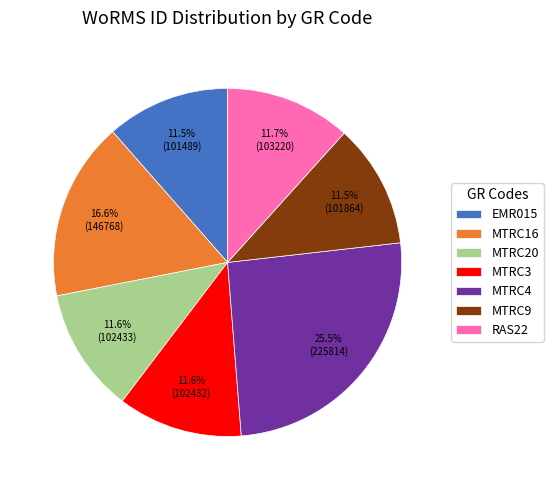

True or false: MTRC9 accounts for 24% of the total.

False